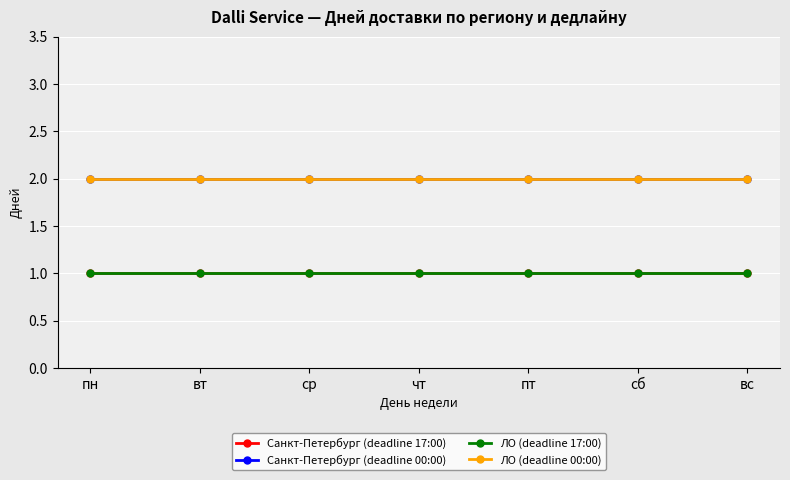

Does the chart have visible grid lines?

Yes